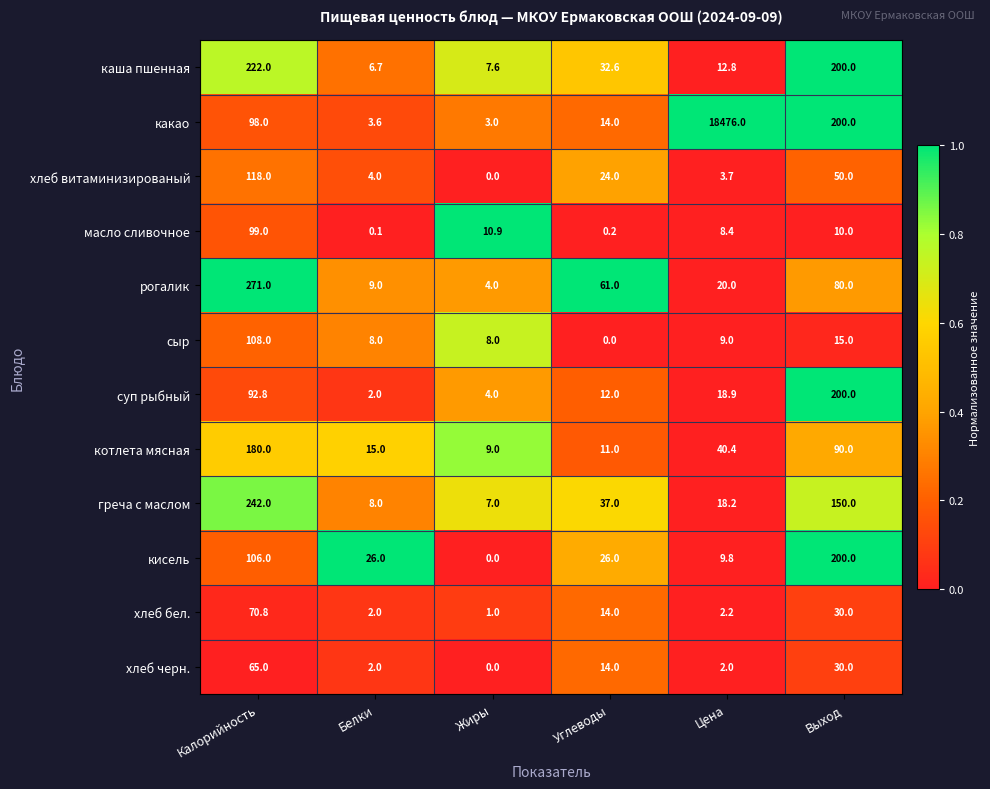

Count the number of categories in the chart.

6